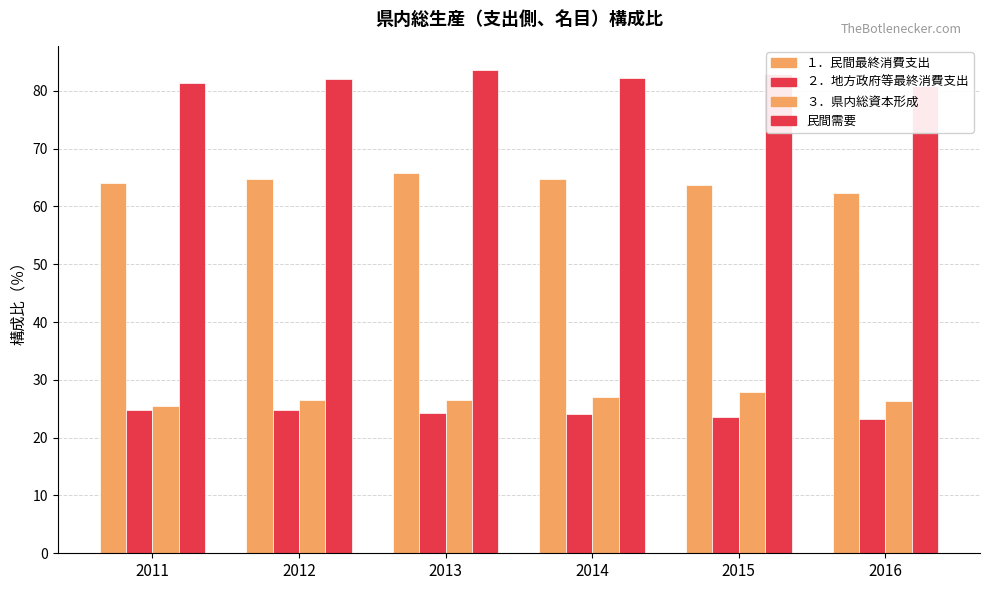

True or false: ３．県内総資本形成 has a value of 7.6 at 2013.

False